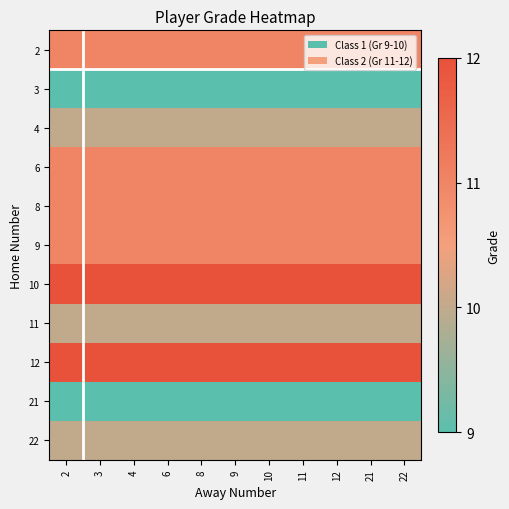

Between 2 and 8, which is larger?

2